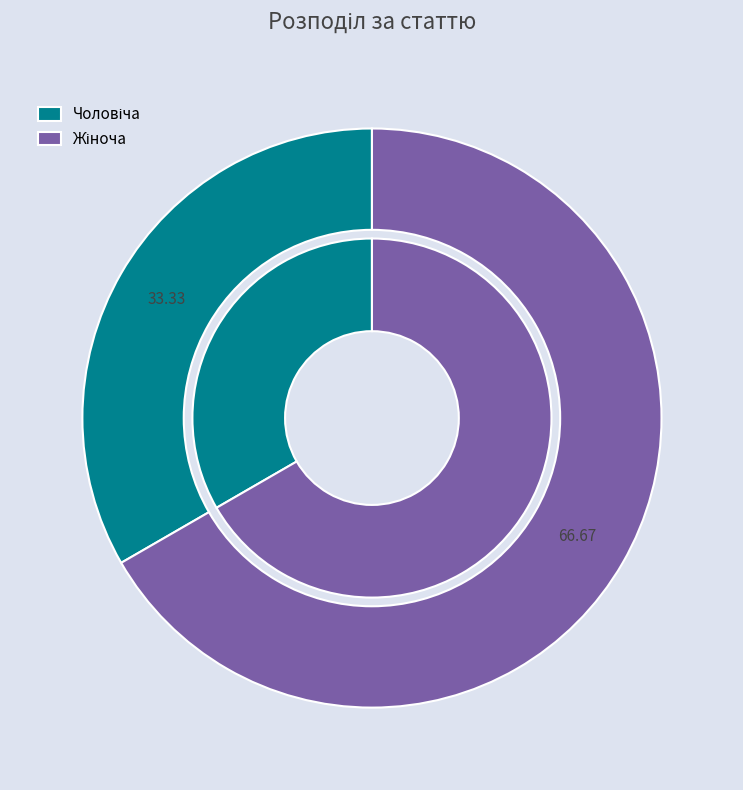

Which slice is the smallest?

Чоловіча